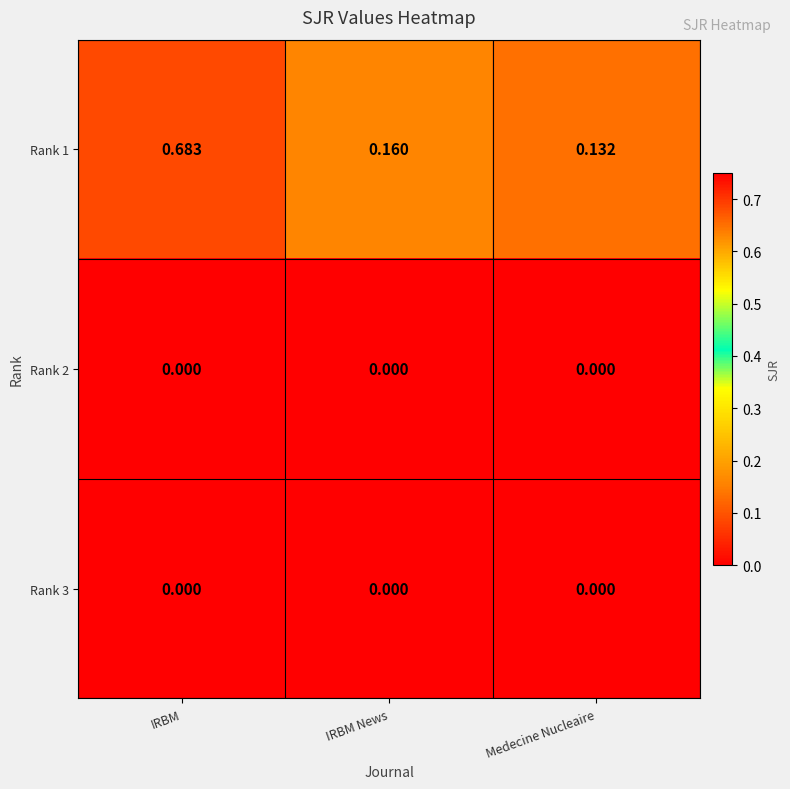

Which label corresponds to the largest value in the chart?

IRBM